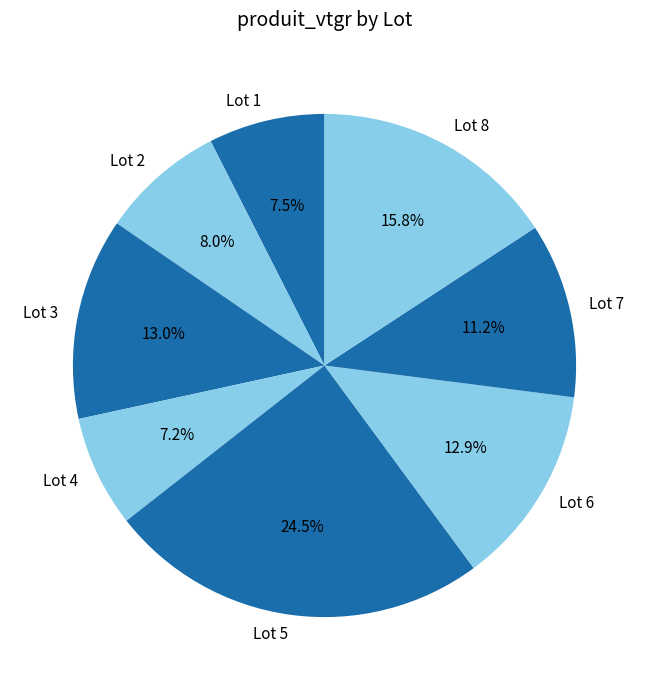

To the nearest percent, what is the average slice percentage?

12%